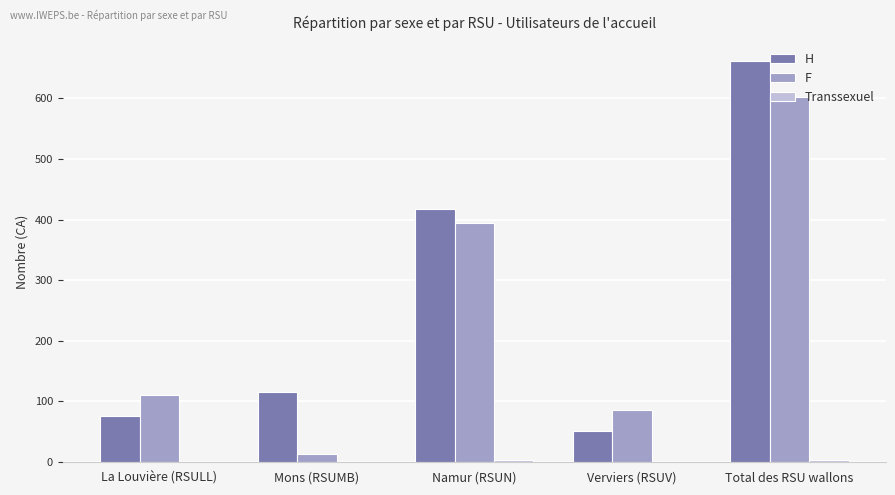

At which category is the sum across all series the highest?

Total des RSU wallons